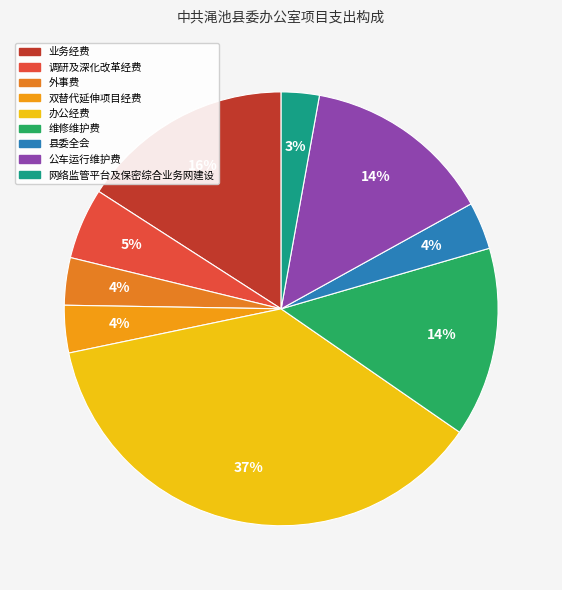

What is the total percentage of 维修维护费 and 业务经费?

30.0%